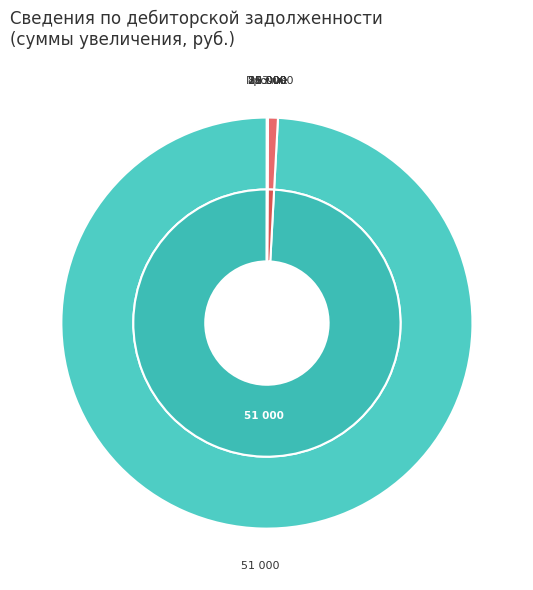

Approximately how many times larger is the value at 1 205 51 000 compared to 1 206 26 000?

3446.3